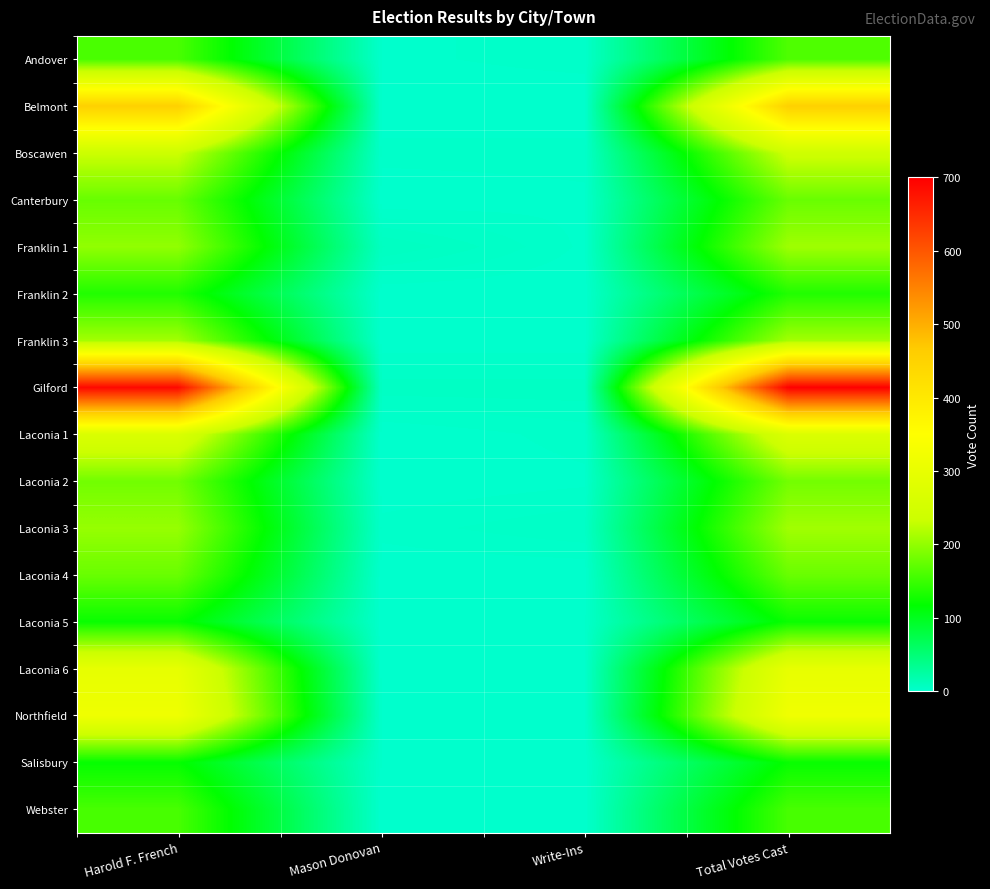

List the series in order of their peak value, lowest first.

Salisbury, Laconia 5, Franklin 2, Webster, Andover, Canterbury, Laconia 4, Laconia 2, Franklin 1, Laconia 3, Franklin 3, Boscawen, Laconia 1, Laconia 6, Northfield, Belmont, Gilford